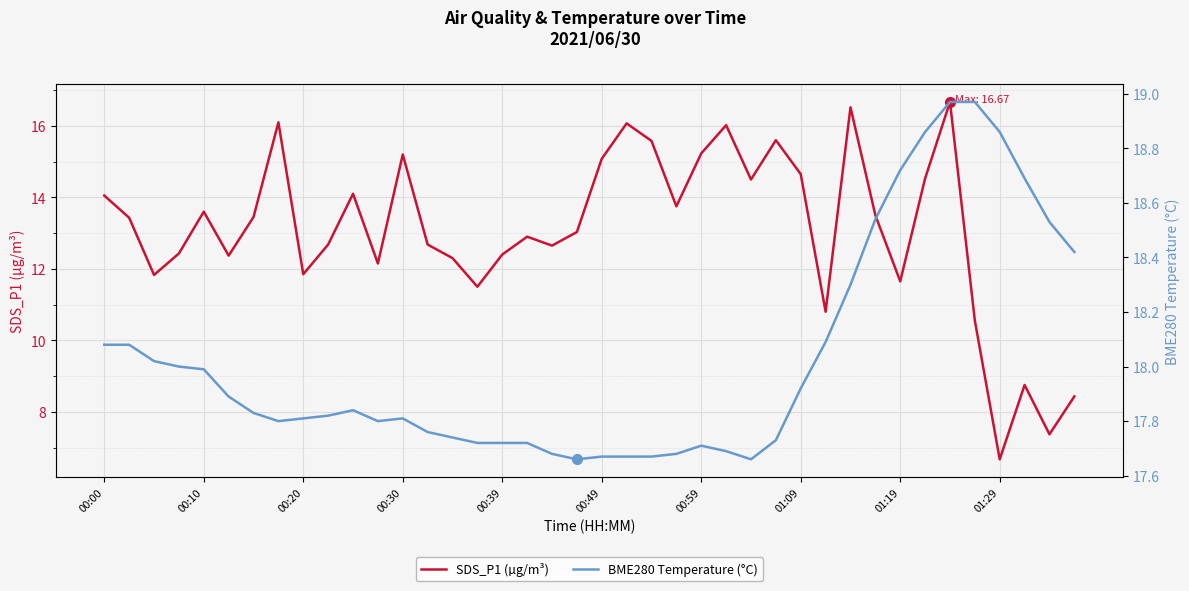

Does the chart display data point markers on the line(s)?

No